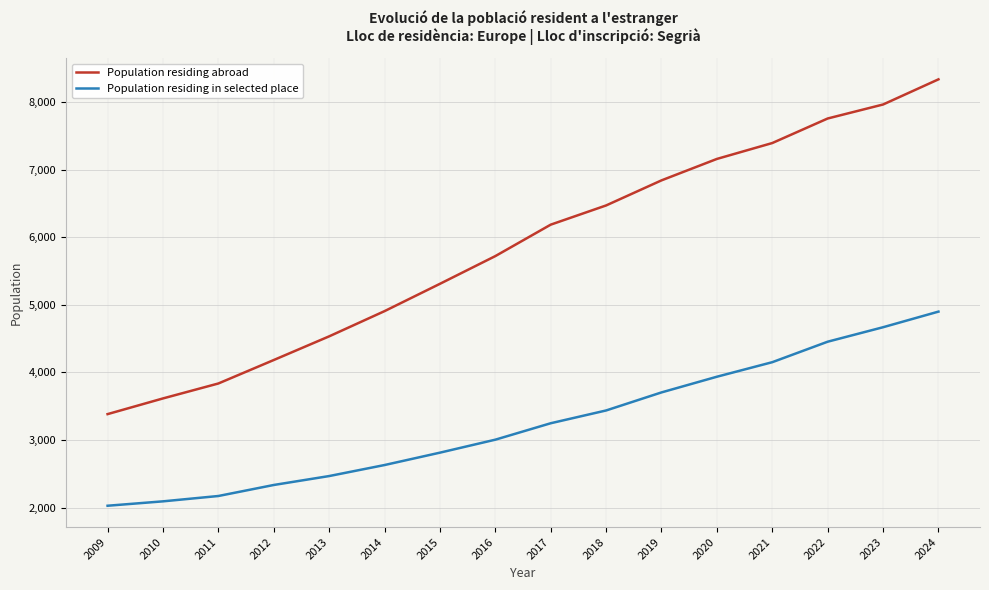

Count the number of categories in the chart.

16